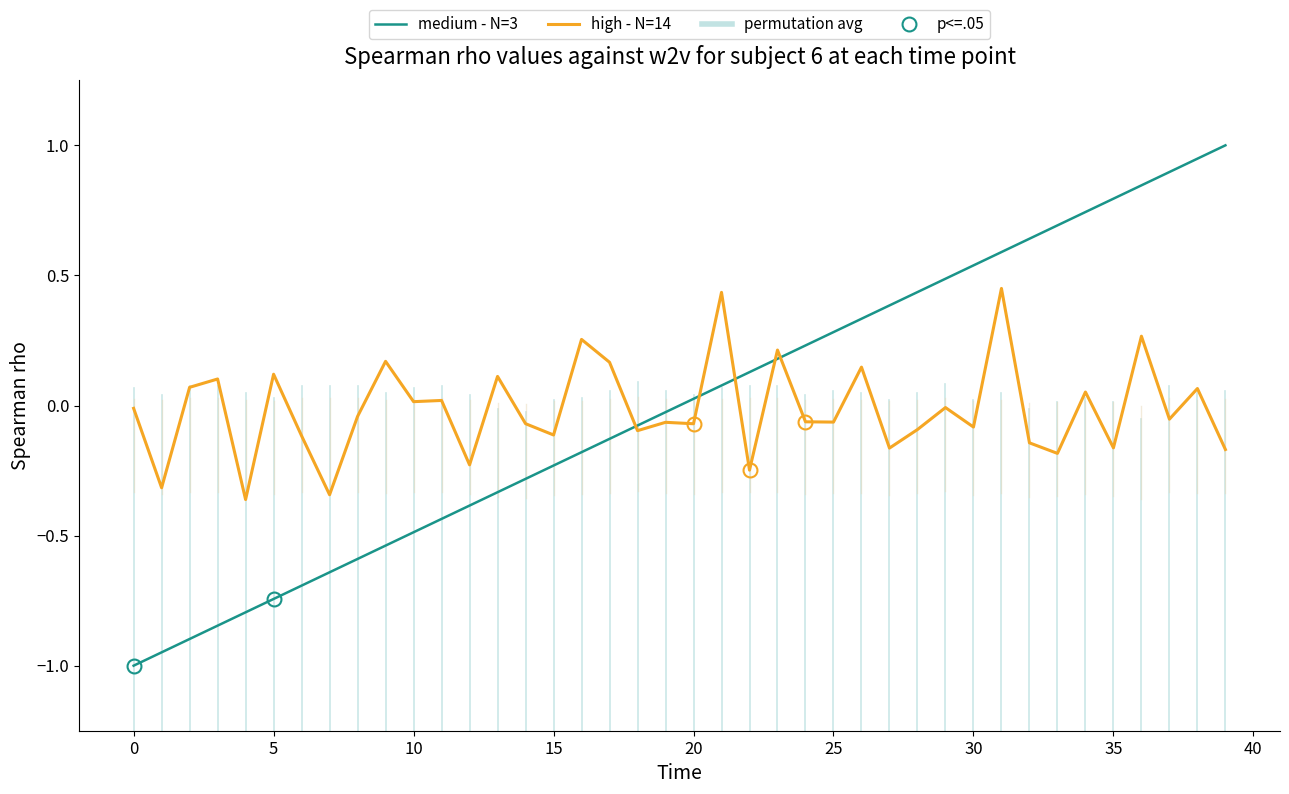

What is the difference between the second highest and second lowest values in the medium - N=3 series?

1.9